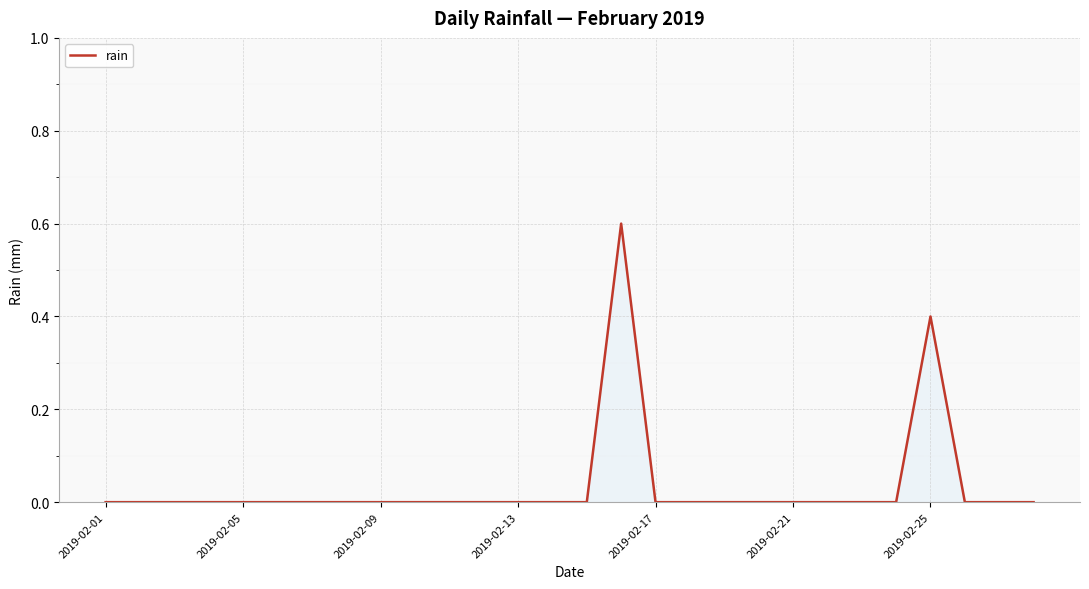

What is the greatest value displayed?

0.6